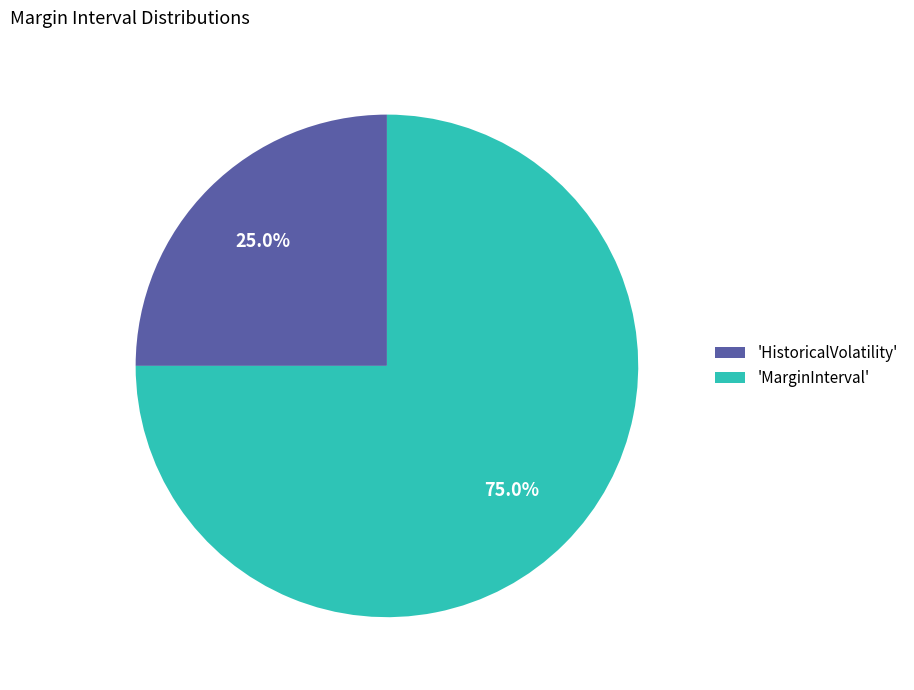

Combined, what portion of the pie is 'MarginInterval' and 'HistoricalVolatility'?

100.0%